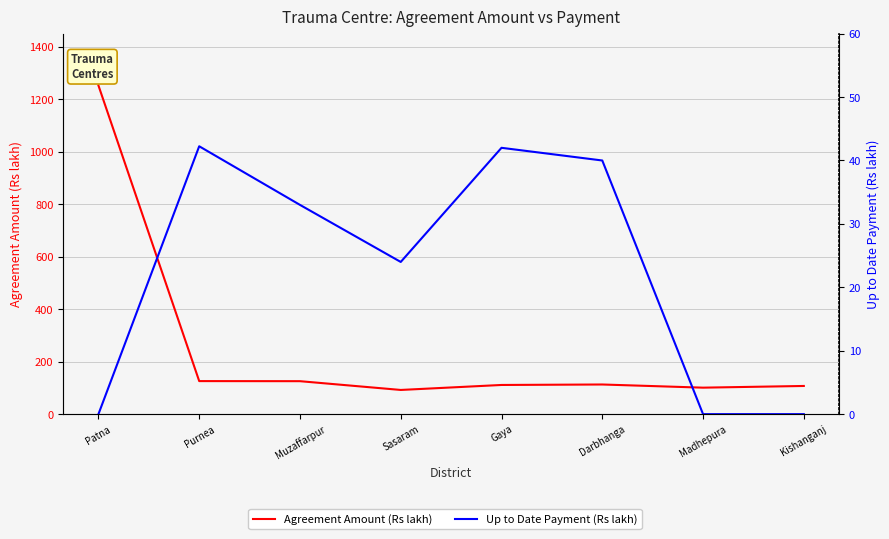

At which label does Agreement Amount (Rs lakh) first exceed 113?

Patna